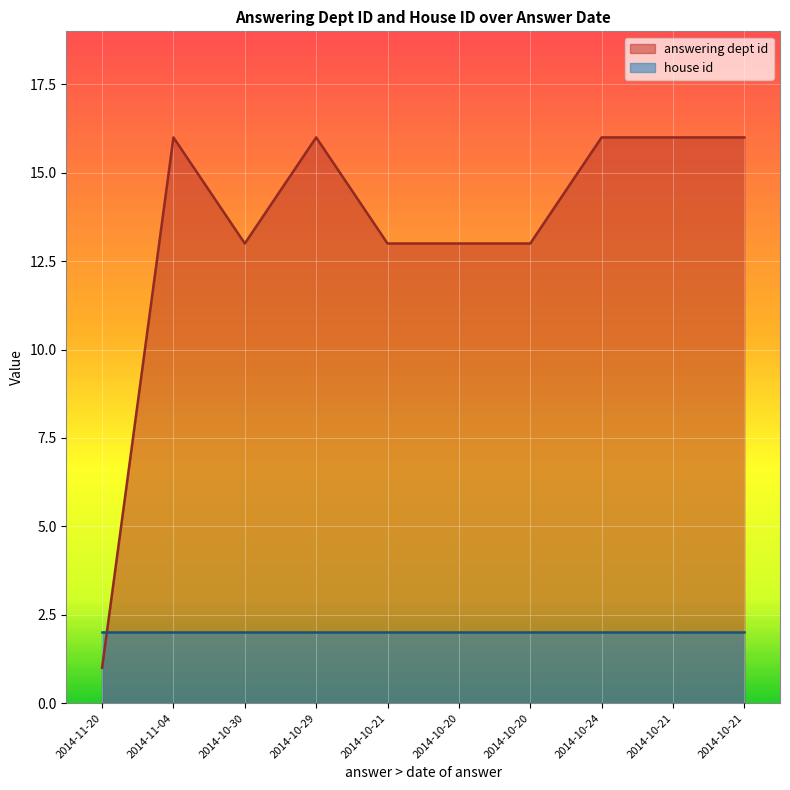

Reading left to right, transcribe all the data shown in this chart.

1	16	13	16	13	13	13	16	16	16